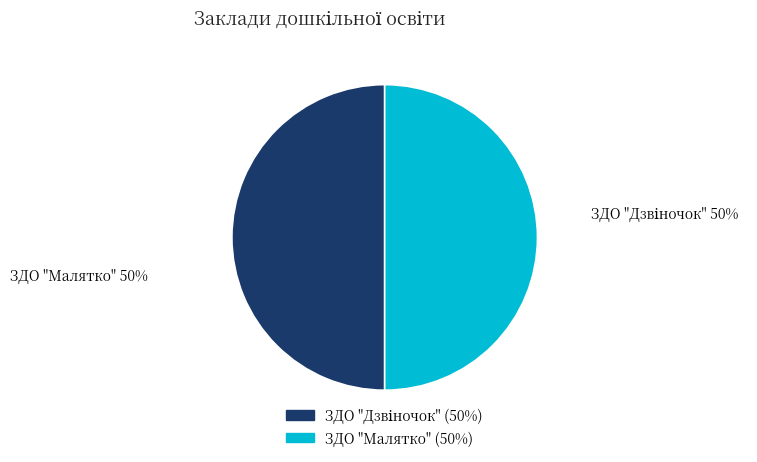

To the nearest percent, what is the average slice percentage?

50%